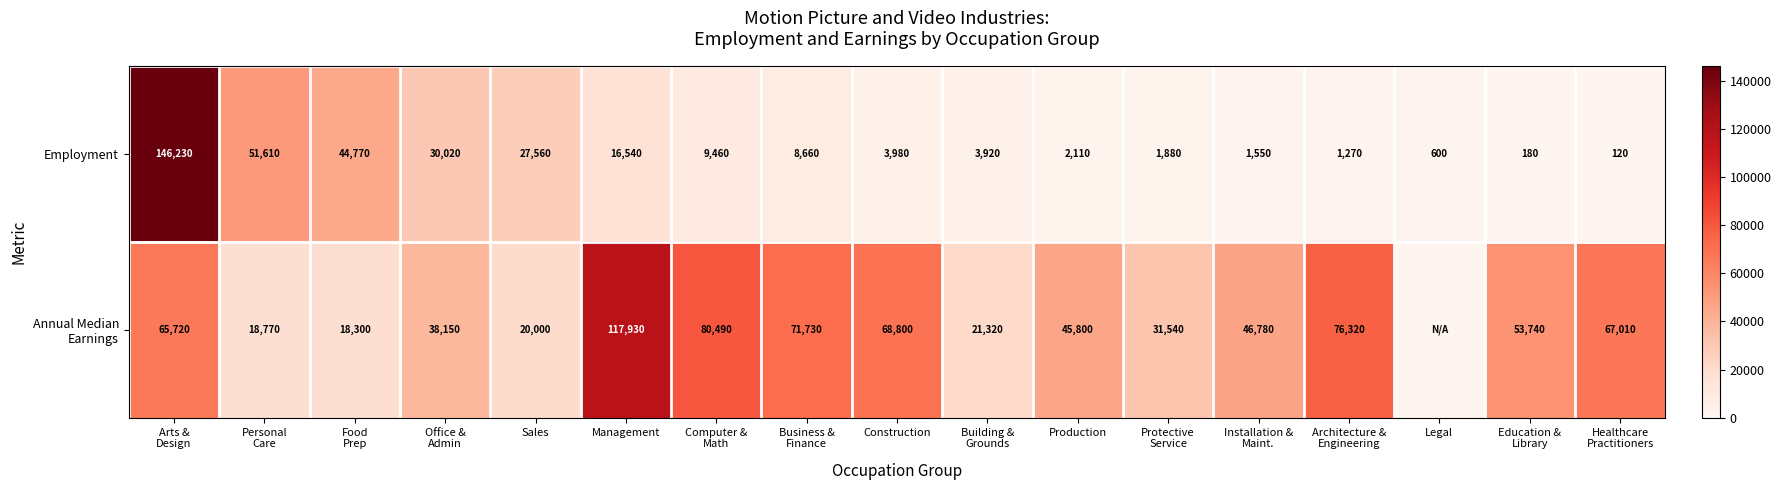

What is the lowest value of the Employment series?

120